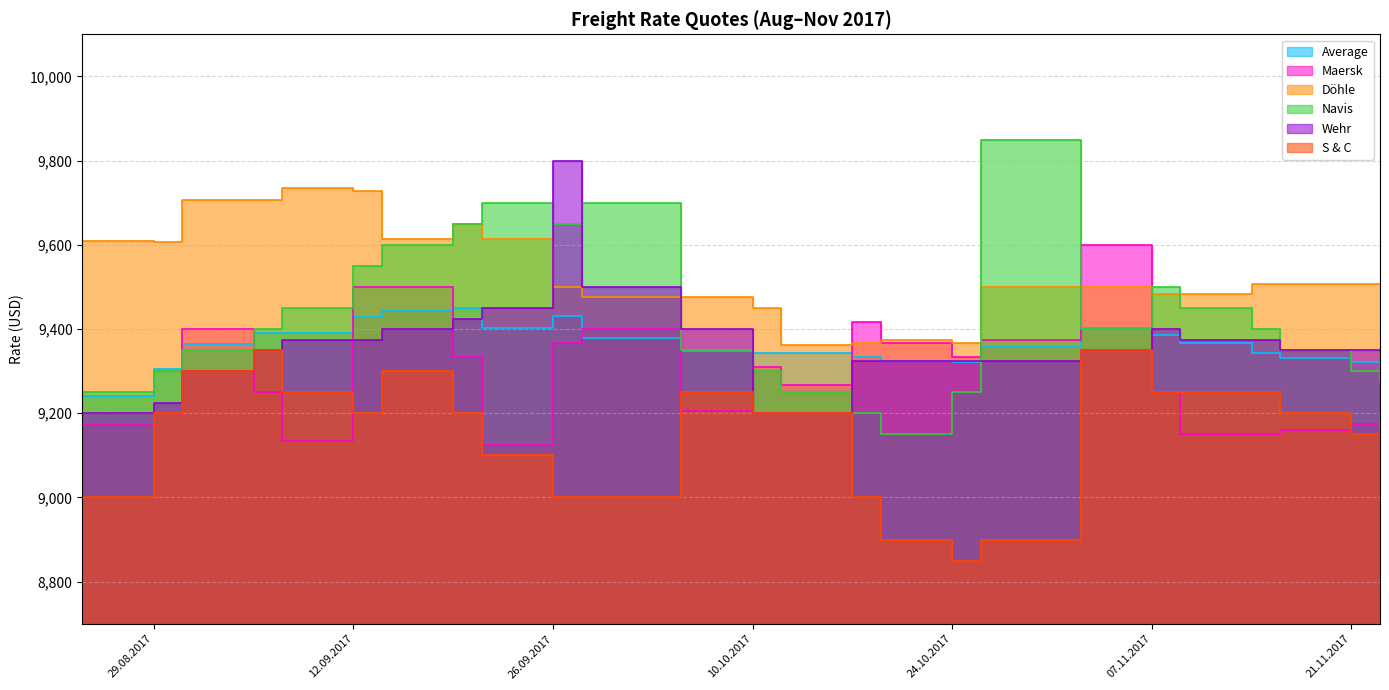

What is the sum of all Wehr values?

234050